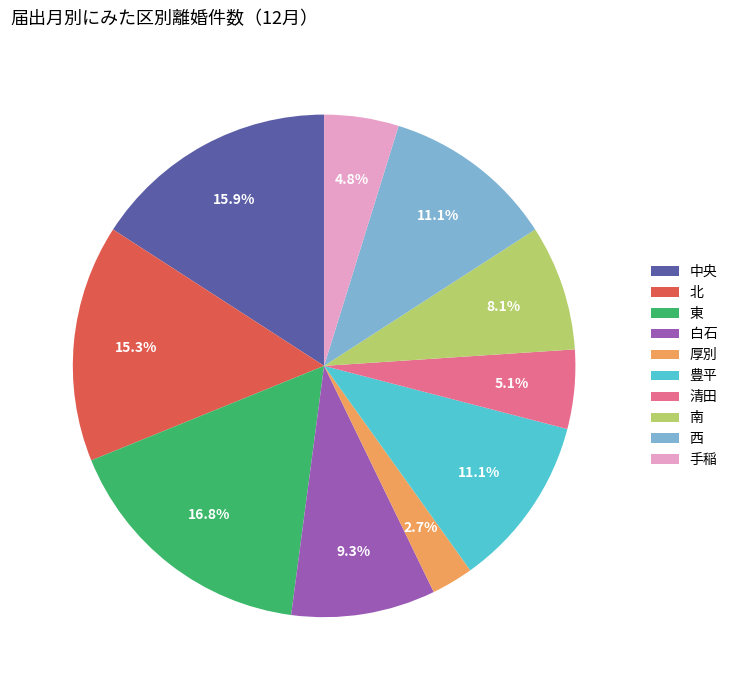

How many slices are in this pie chart?

10